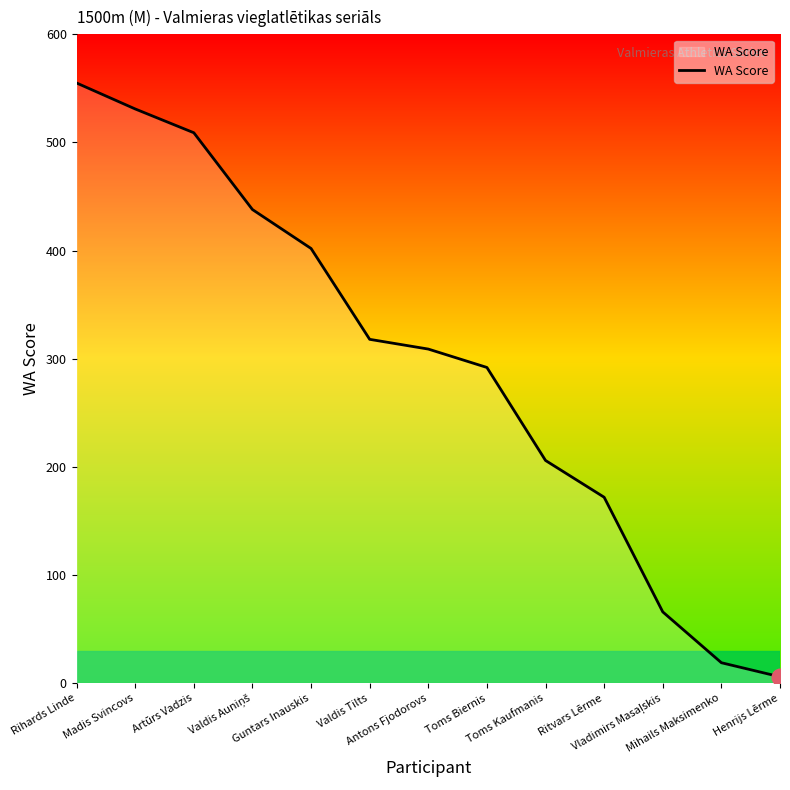

Reading left to right, list all the values displayed in this chart.

555	531	509	438	402	318	309	292	206	172	66	19	6